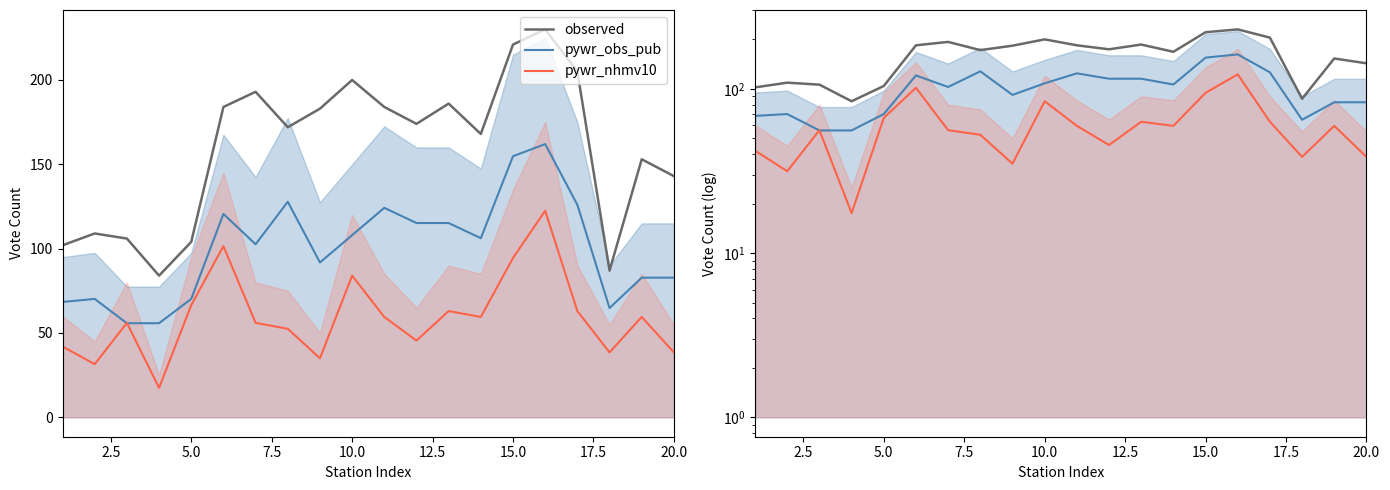

Does the chart have visible grid lines?

No